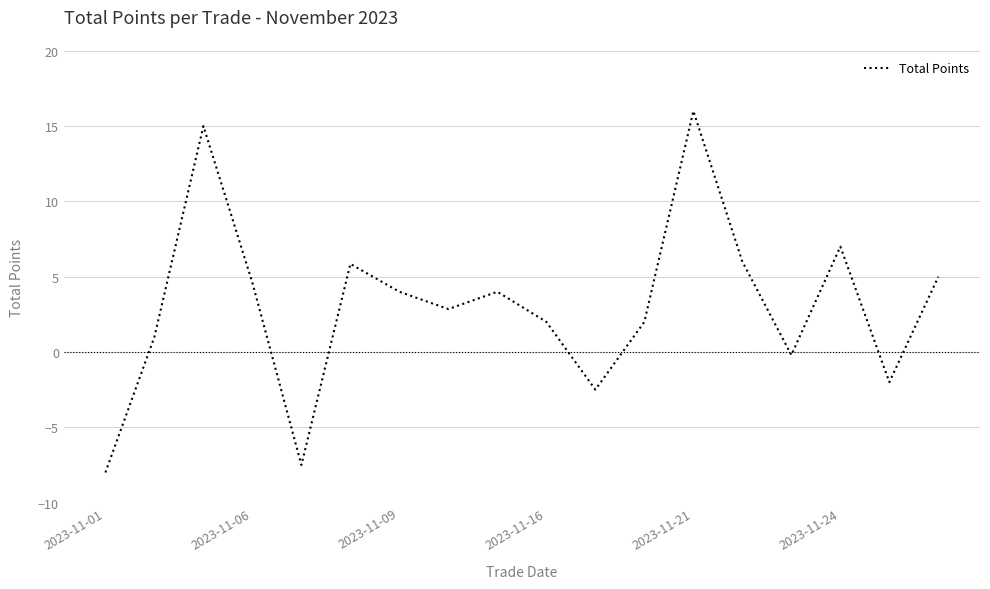

What is the maximum value shown in the chart?

16.0